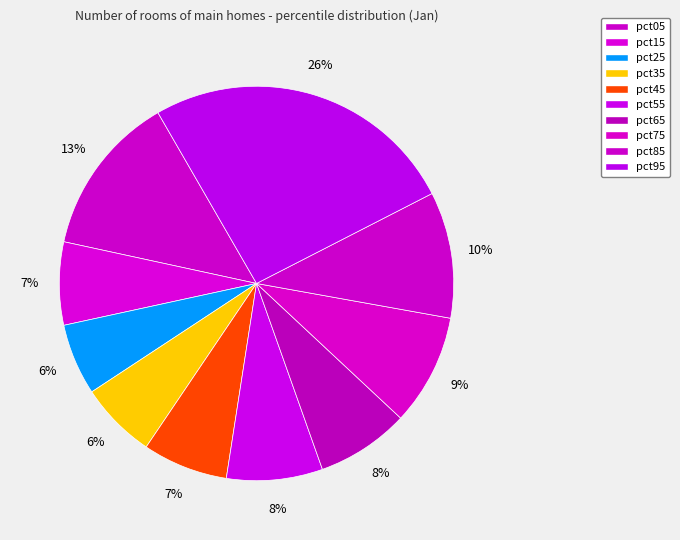

The pct35 slice represents 6% of the pie. True or false?

True